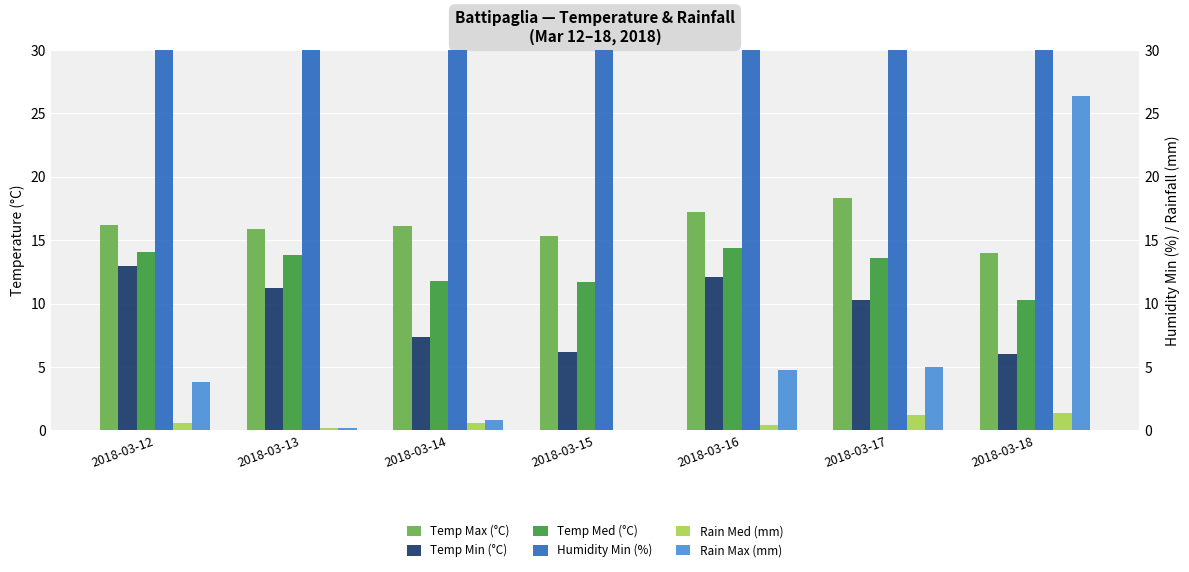

Are the bars grouped side by side (vs. stacked)?

Yes